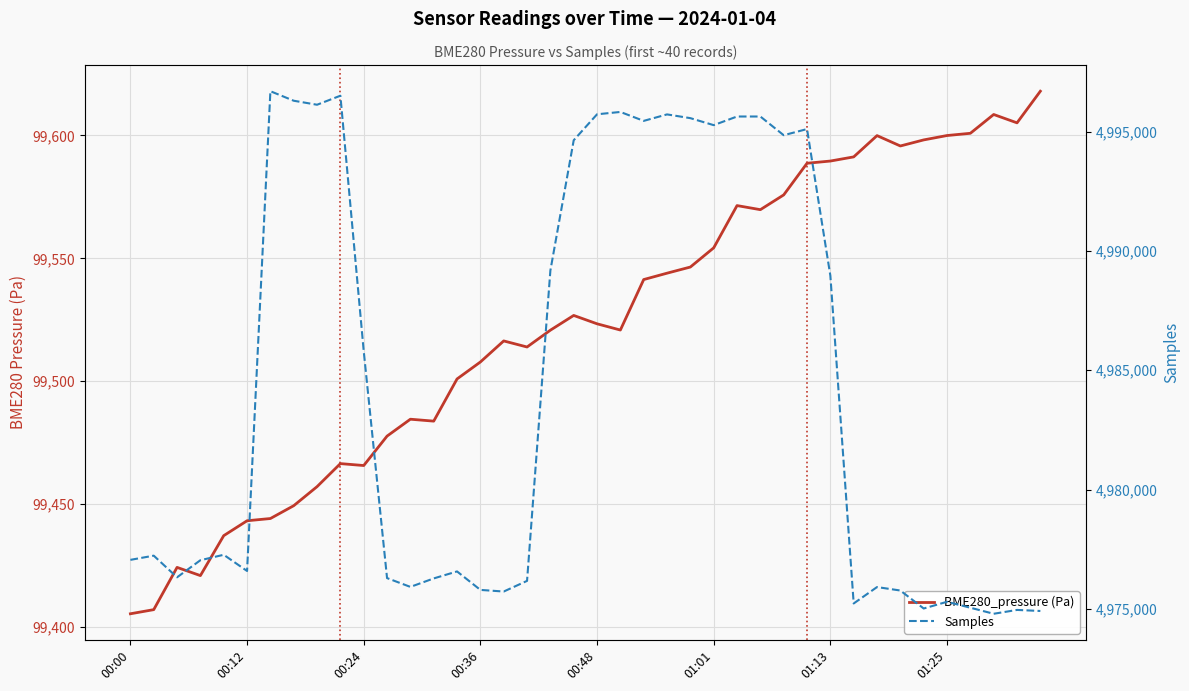

Rank the categories by Samples value from lowest to highest.

37, 39, 38, 34, 36, 31, 35, 16, 33, 15, 32, 12, 17, 13, 11, 00:24, 14, 01:01, 00:36, 00:00, 00:12, 00:48, 10, 30, 18, 19, 28, 29, 25, 22, 24, 26, 27, 23, 20, 21, 8, 01:25, 9, 01:13